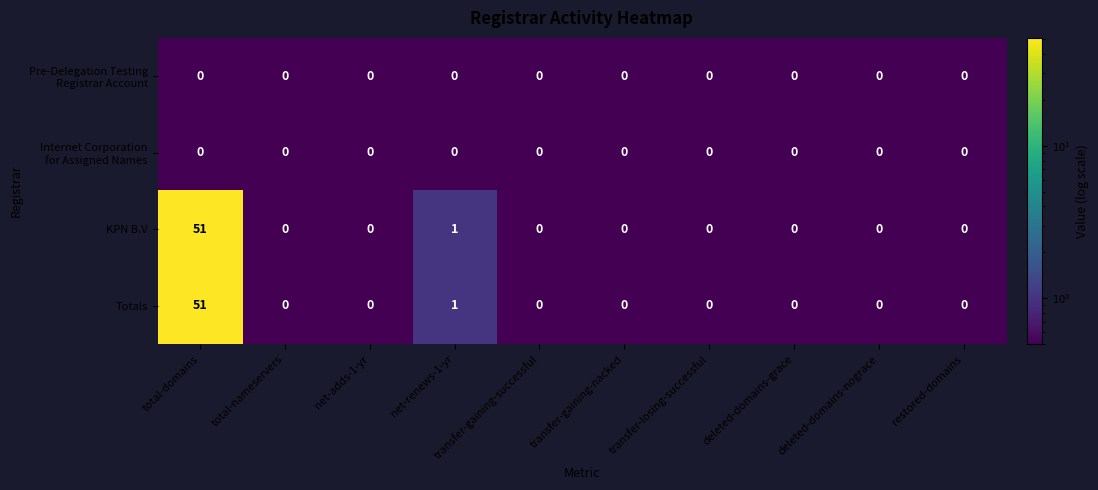

Which category has the highest value in the Totals series?

total-domains